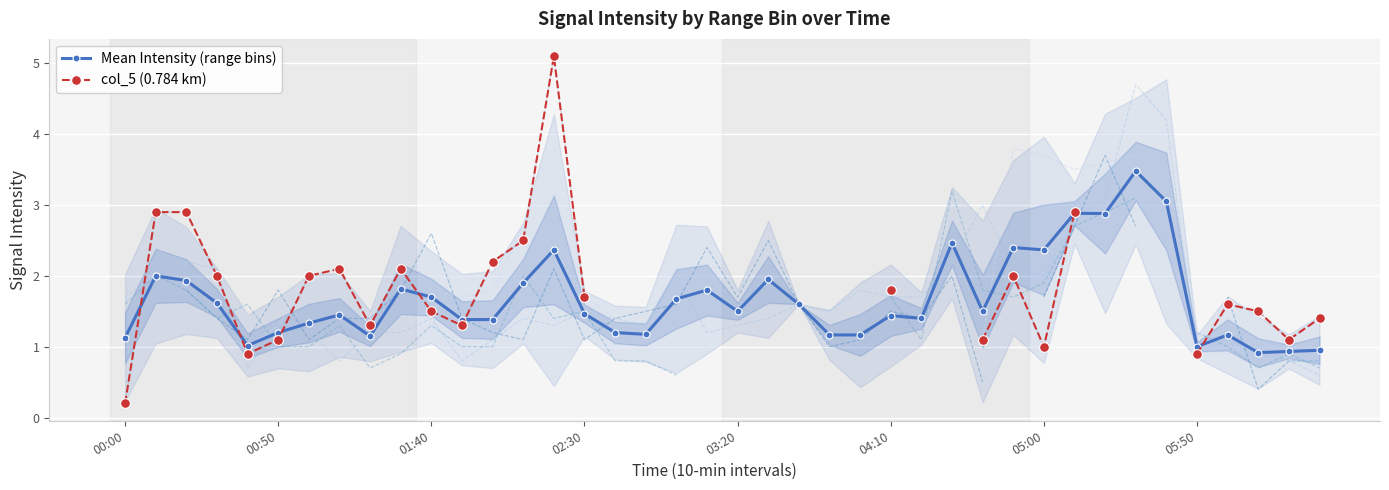

Rank the series at 27 from highest to lowest value.

Mean Intensity (range bins), col_5 (0.784 km)